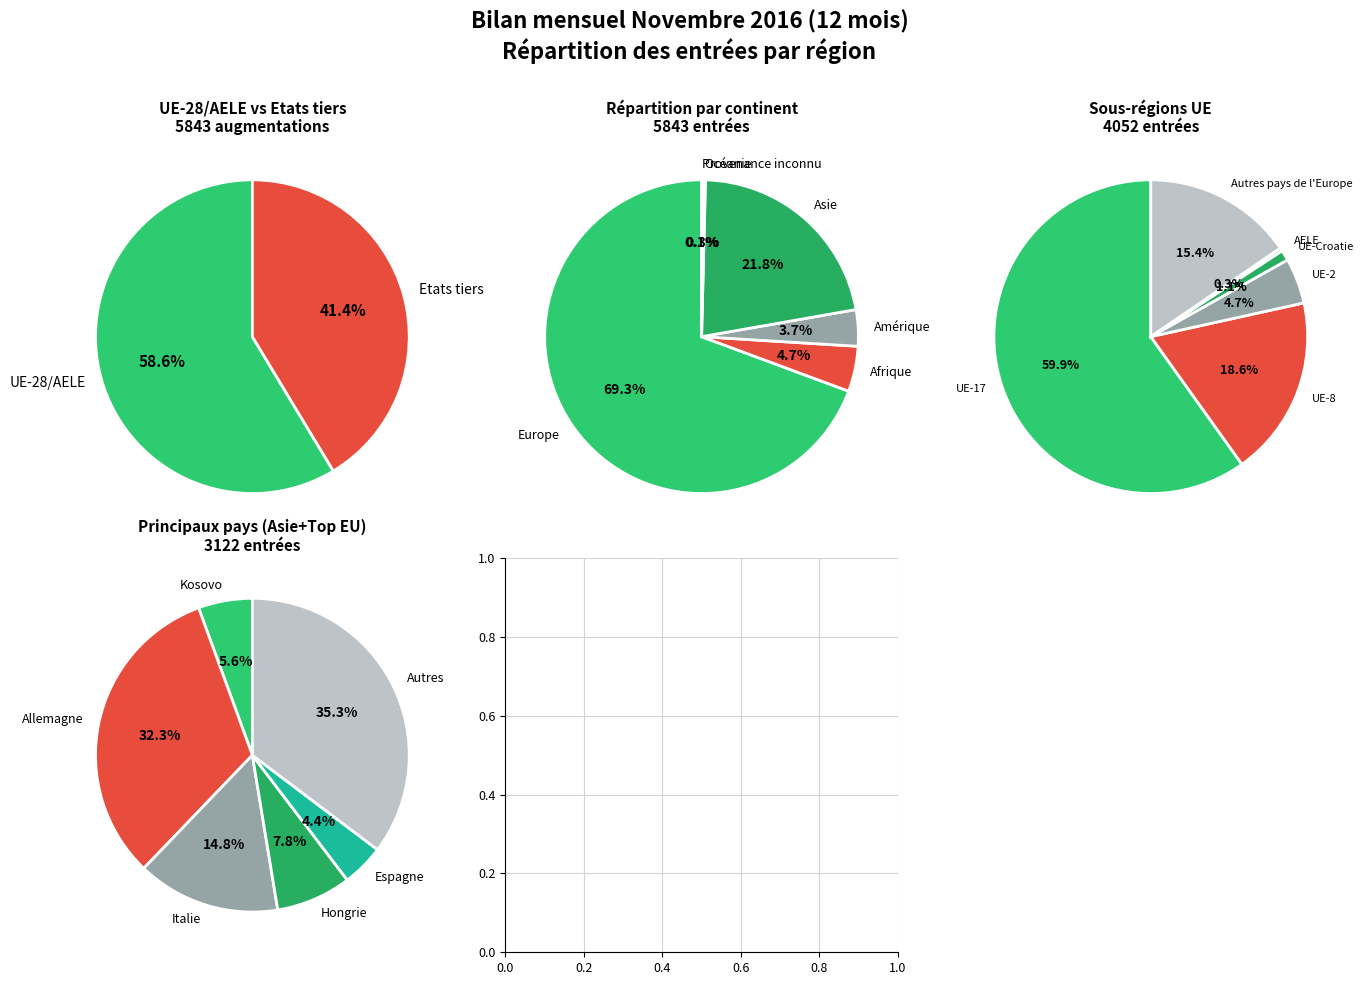

To the nearest percent, what is the combined percentage of Europe and Afrique?

74%